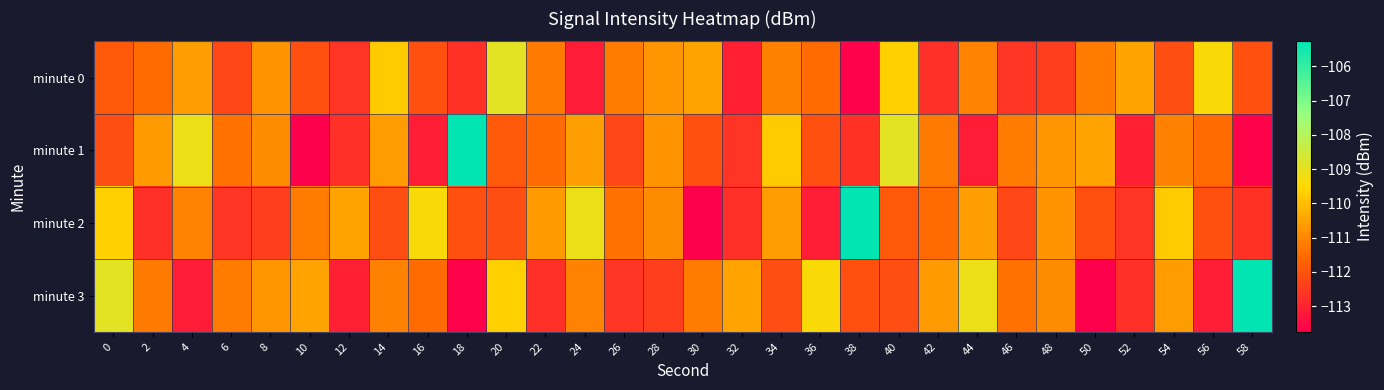

Reading left to right, what are all the values shown in this chart?

minute 0: 0=-111.9	2=-111.5	4=-110.6	6=-112.3	8=-110.8	10=-112.1	12=-112.6	14=-109.8	16=-112.1	18=-112.7	20=-108.9	22=-111.3	24=-113.1	26=-111.2	28=-110.7	30=-110.5	32=-113.1	34=-111.1	36=-111.5	38=-113.7	40=-109.7	42=-112.8	44=-111.1	46=-112.6	48=-112.4	50=-111.2	52=-110.5	54=-112.1	56=-109.4	58=-112.1
minute 1: 0=-112.1	2=-110.7	4=-109.1	6=-111.4	8=-110.9	10=-113.8	12=-112.7	14=-110.6	16=-113.1	18=-105.3	20=-111.9	22=-111.5	24=-110.6	26=-112.3	28=-110.8	30=-112.1	32=-112.6	34=-109.8	36=-112.1	38=-112.7	40=-108.9	42=-111.3	44=-113.1	46=-111.2	48=-110.7	50=-110.5	52=-113.1	54=-111.1	56=-111.5	58=-113.7
minute 2: 0=-109.7	2=-112.8	4=-111.1	6=-112.6	8=-112.4	10=-111.2	12=-110.5	14=-112.1	16=-109.4	18=-112.1	20=-112.1	22=-110.7	24=-109.1	26=-111.4	28=-110.9	30=-113.8	32=-112.7	34=-110.6	36=-113.1	38=-105.3	40=-111.9	42=-111.5	44=-110.6	46=-112.3	48=-110.8	50=-112.1	52=-112.6	54=-109.8	56=-112.1	58=-112.7
minute 3: 0=-108.9	2=-111.3	4=-113.1	6=-111.2	8=-110.7	10=-110.5	12=-113.1	14=-111.1	16=-111.5	18=-113.7	20=-109.7	22=-112.8	24=-111.1	26=-112.6	28=-112.4	30=-111.2	32=-110.5	34=-112.1	36=-109.4	38=-112.1	40=-112.1	42=-110.7	44=-109.1	46=-111.4	48=-110.9	50=-113.8	52=-112.7	54=-110.6	56=-113.1	58=-105.3